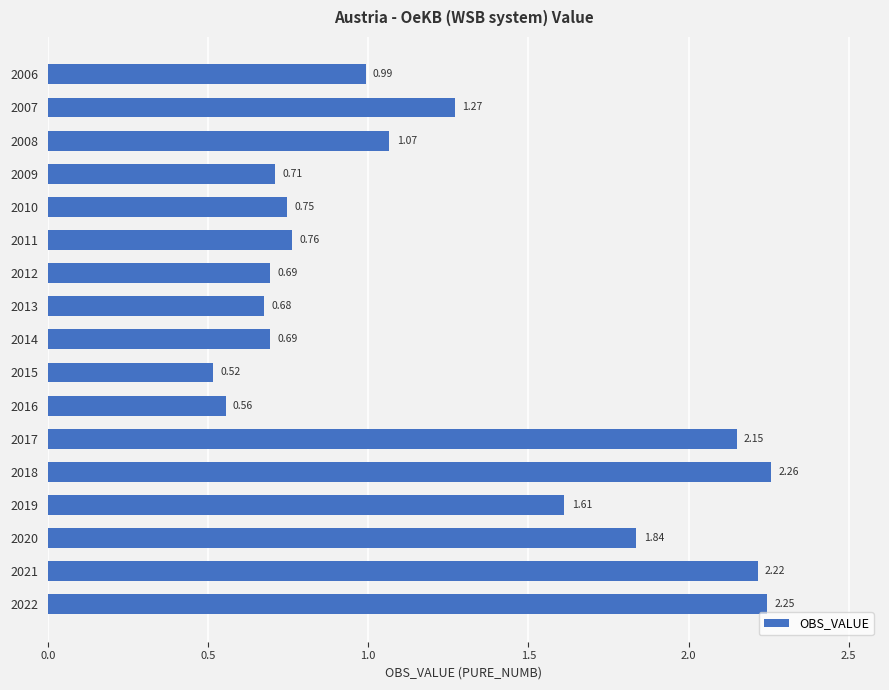

Count the number of categories in the chart.

17